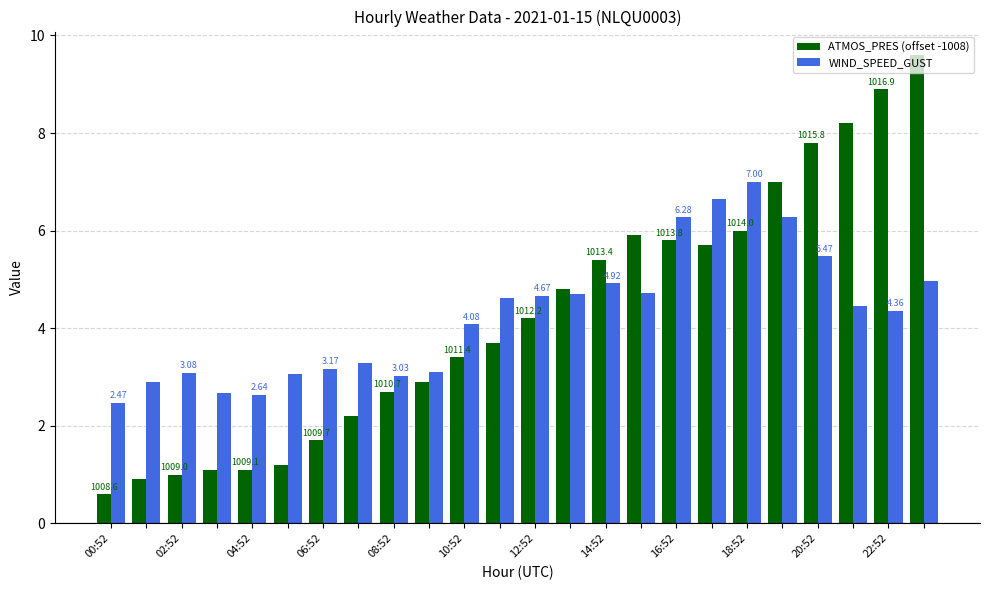

What is the sum of all ATMOS_PRES (offset -1008) values?

101.8